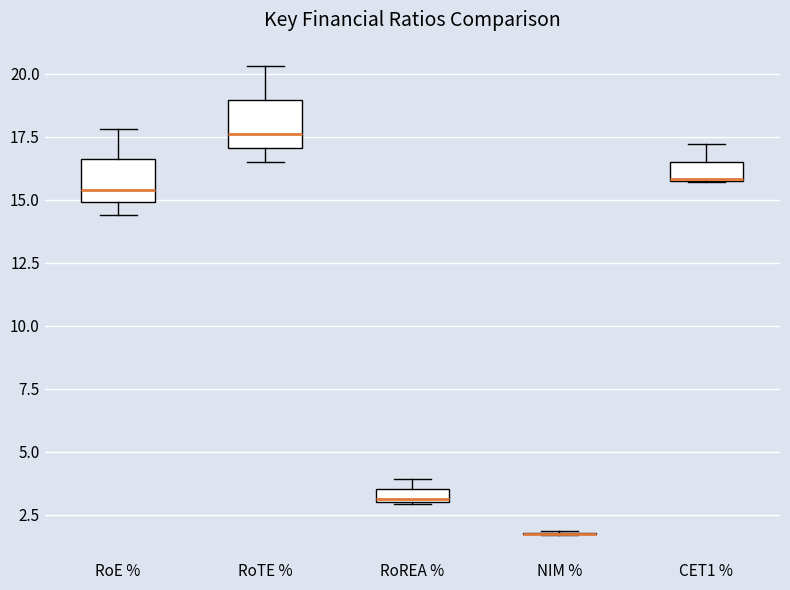

Where is the lower edge of the box for RoE % on the y-axis? The values are not printed on the chart, so give them approximately, as read against the axis.

15.0